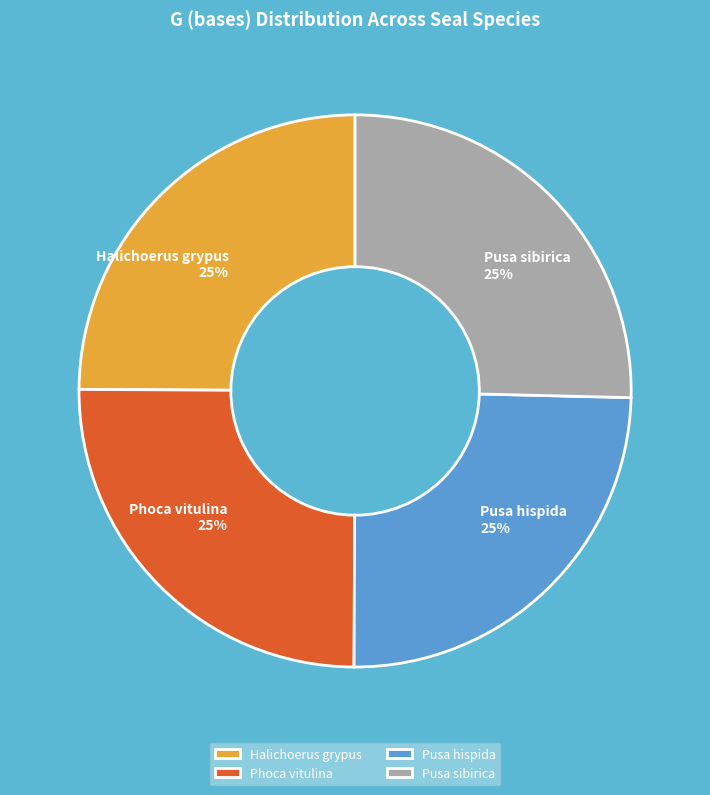

Approximately how many times larger is the value at Halichoerus grypus compared to Pusa sibirica?

1.0